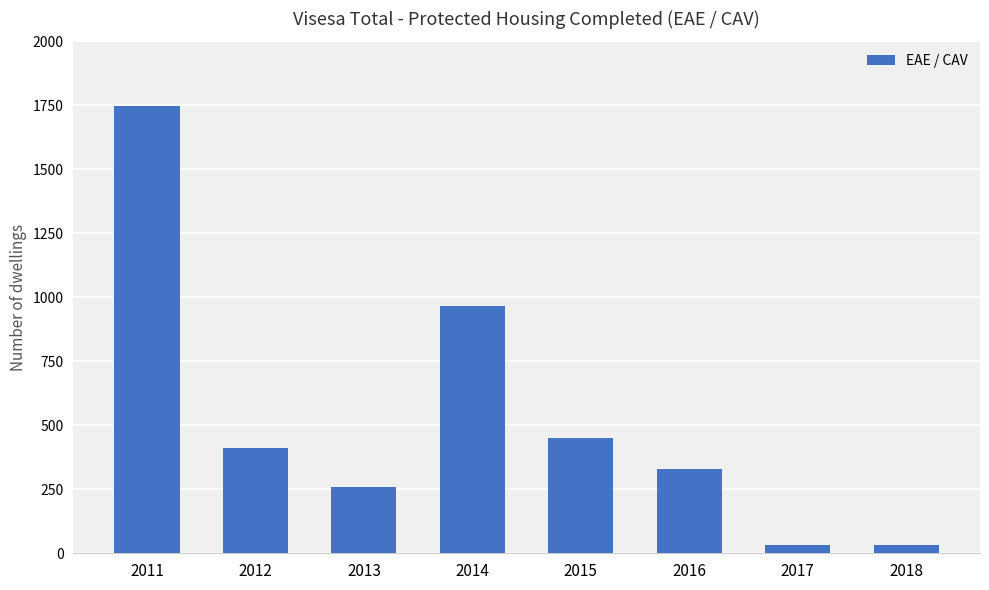

Does the chart contain any negative values?

No